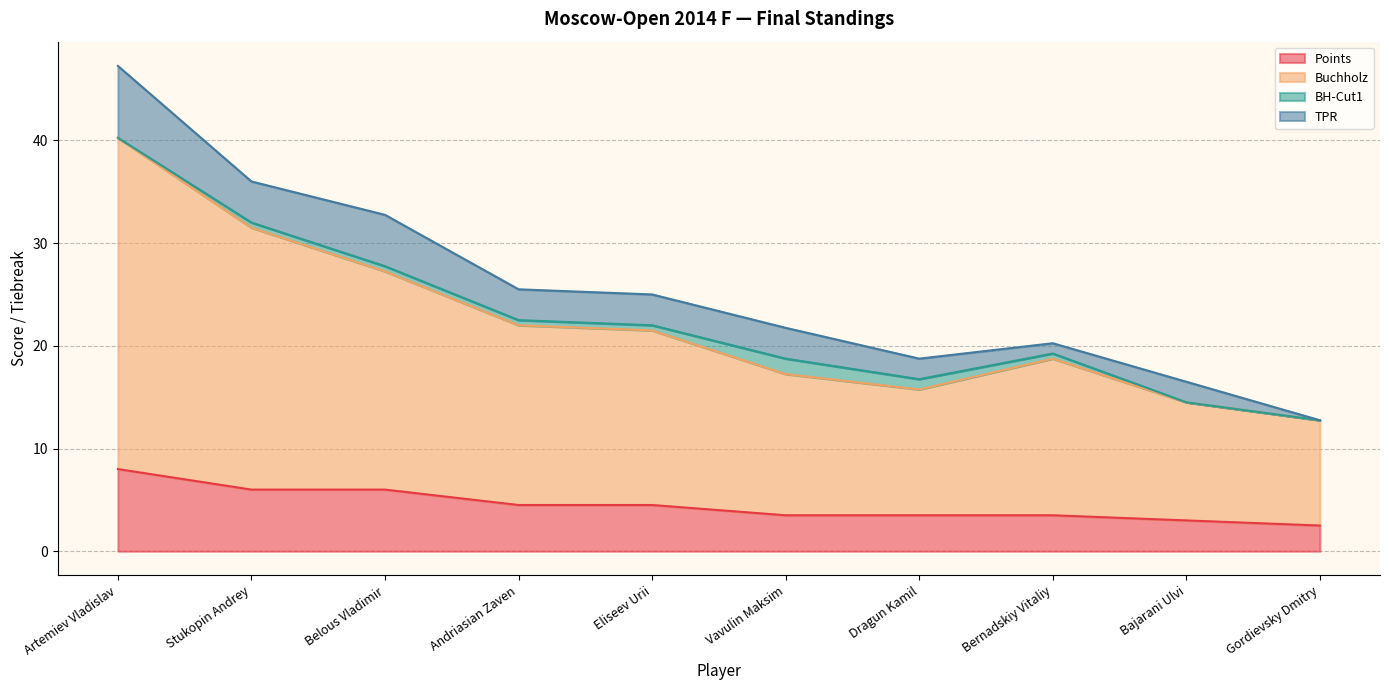

How many lines are shown in the chart?

4